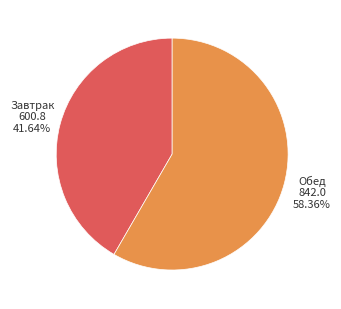

Is there a majority slice in this chart?

Yes